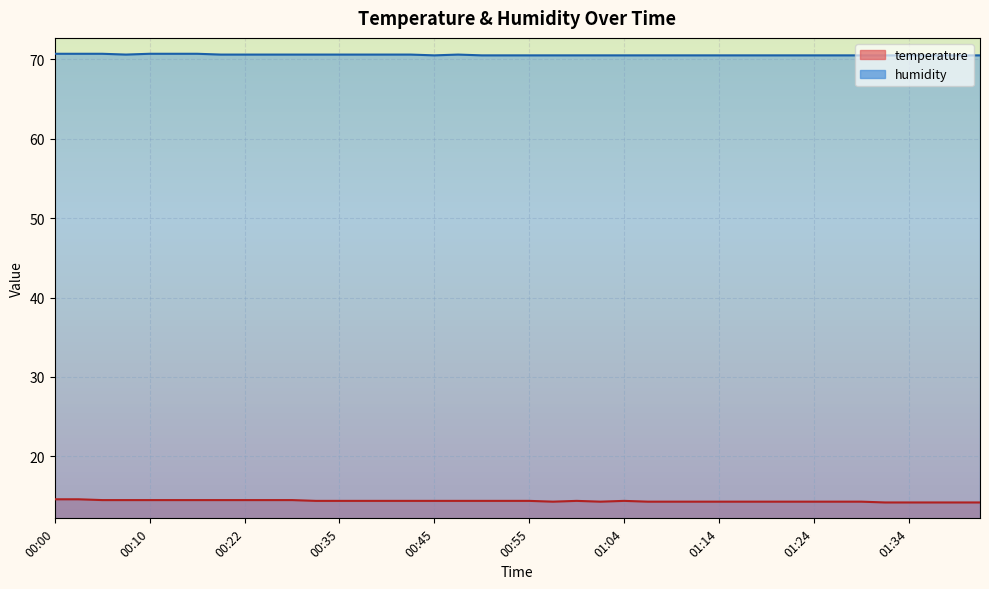

Is this an area chart (filled region under the line)?

No